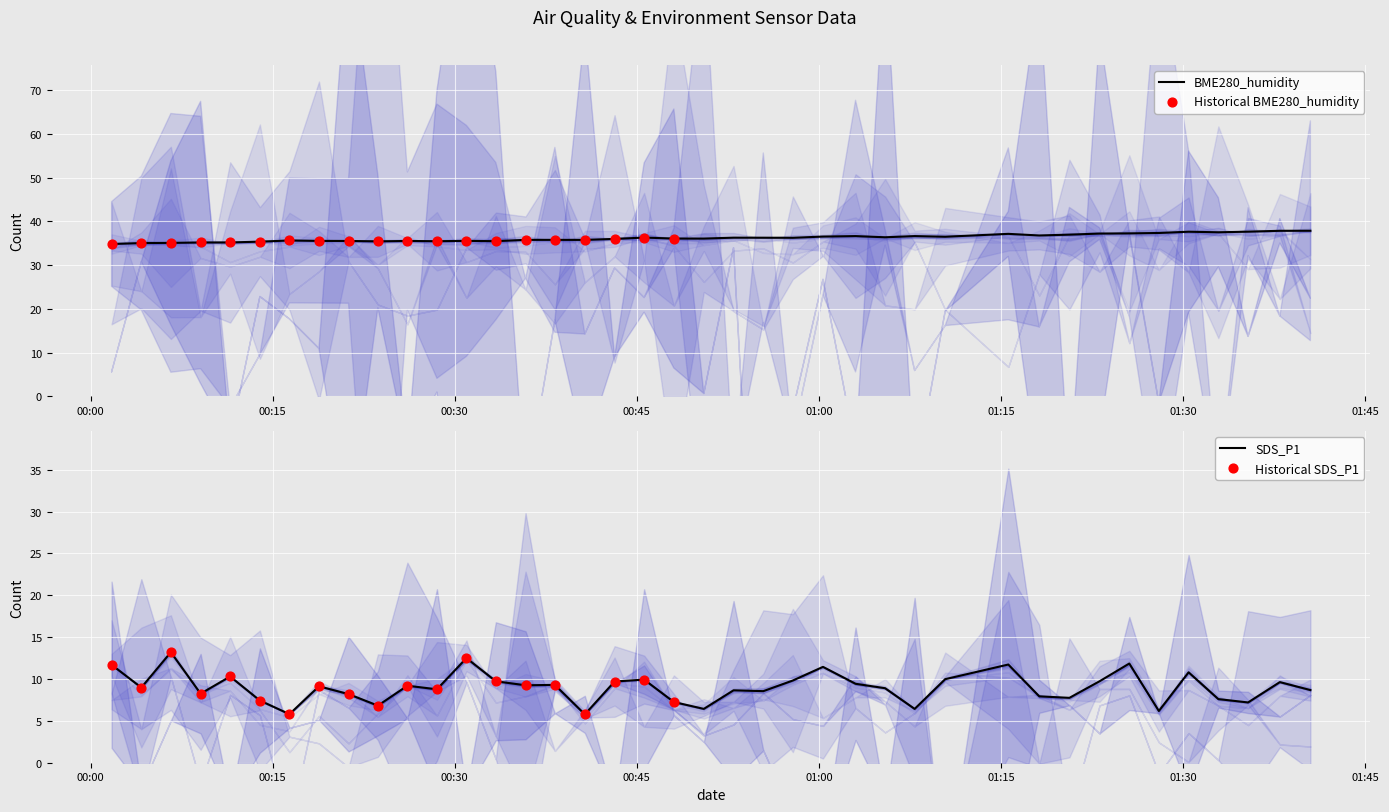

Which series has the largest Y range (max minus min)?

SDS_P1